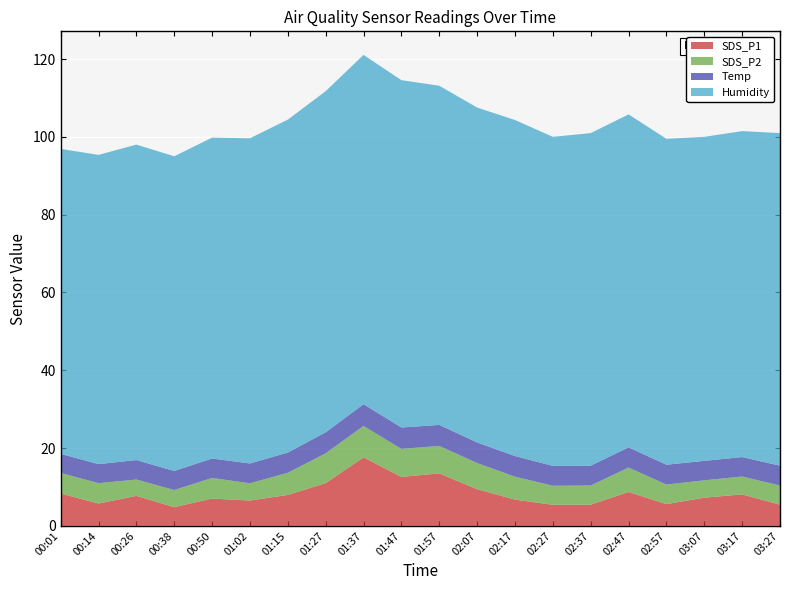

Reading left to right, extract all data points from this chart.

SDS_P1: 8.3	5.7	7.7	4.8	7.0	6.5	7.9	11.0	17.6	12.6	13.5	9.4	6.7	5.4	5.4	8.7	5.6	7.2	8.1	5.4
SDS_P2: 5.3	5.2	4.2	4.4	5.3	4.4	5.7	7.7	8.1	7.2	7.1	6.7	5.9	4.9	4.9	6.3	5.0	4.5	4.6	4.9
Temp: 4.9	4.9	5.0	4.9	5.0	5.1	5.2	5.4	5.6	5.5	5.4	5.3	5.3	5.1	5.1	5.2	5.1	5.0	5.0	5.1
Humidity: 78.4	79.5	81.1	80.9	82.5	83.6	85.6	87.7	89.8	89.3	87.2	86.1	86.4	84.6	85.5	85.6	83.8	83.3	83.8	85.5